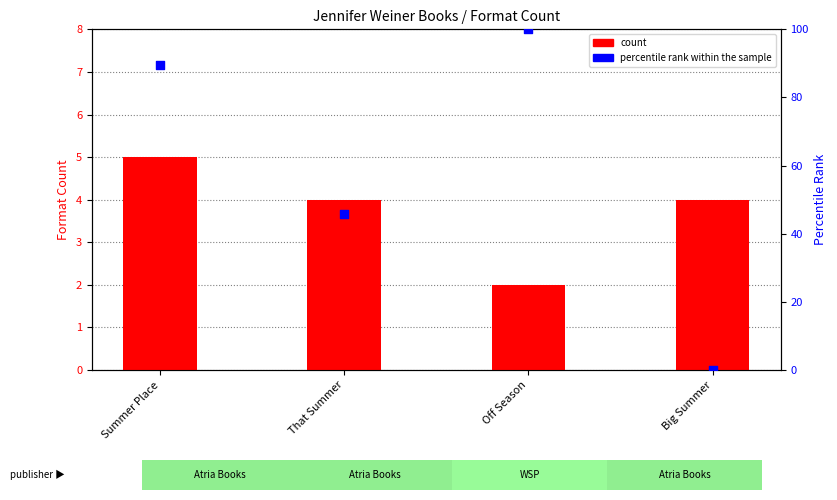

Which series reaches the maximum Y coordinate?

percentile rank within the sample